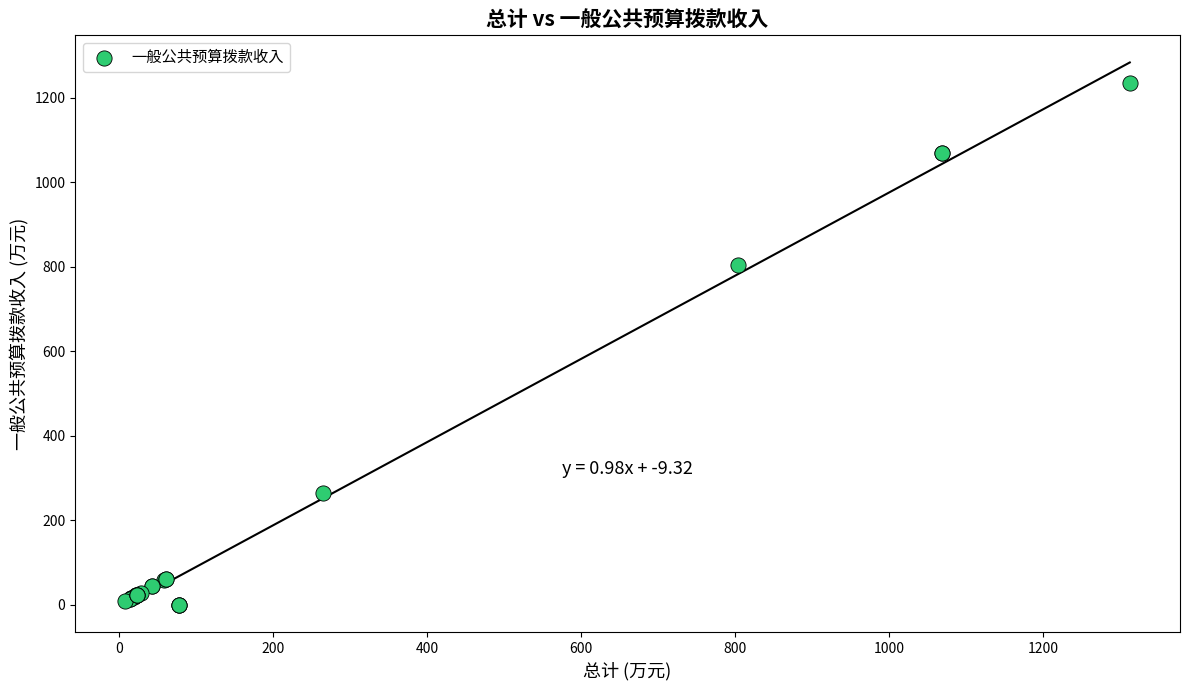

What Y value in the scatter plot is closest to 617?

803.9